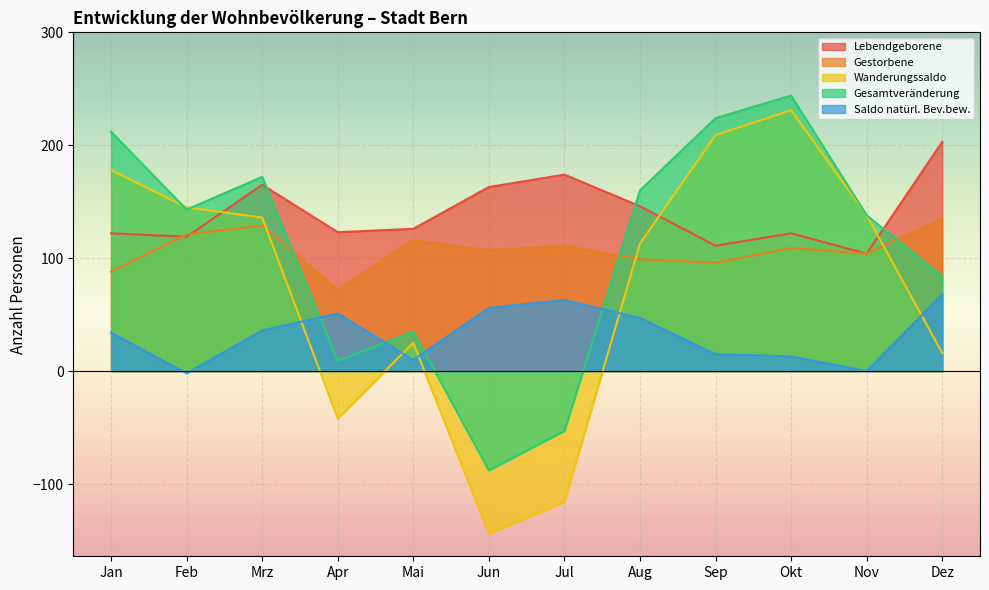

Does the chart display data point markers on the line(s)?

No